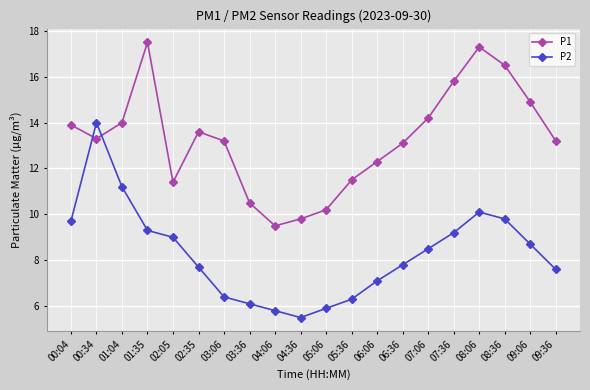

What is the approximate value of P2 at 04:36?

5.5